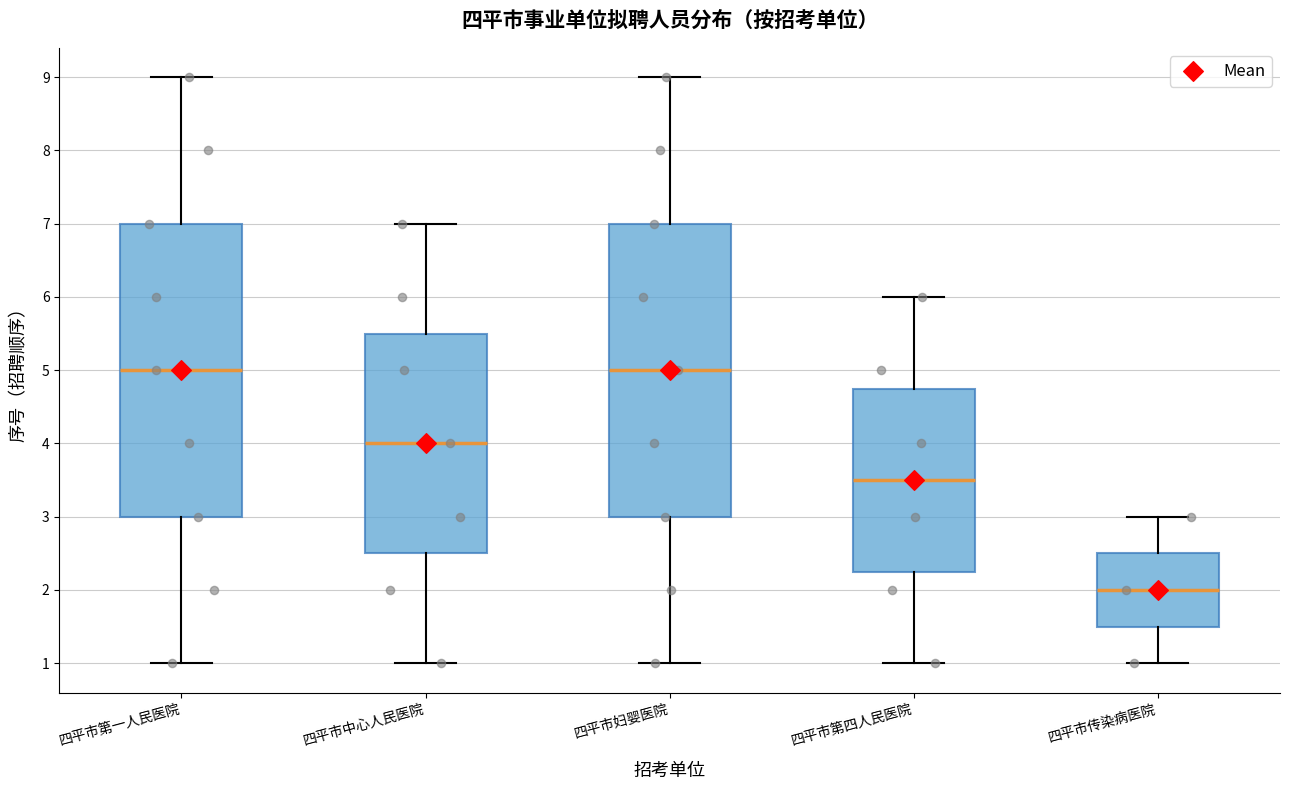

Reading left to right, transcribe this box plot: for each box, give where its median line is, the range the box spans, and where its two whiskers end, as read against the y-axis. The values are not printed on the chart, so give them approximately, as read against the axis.

四平市第一人民医院: median 5.0, box 3.0 to 7.0, whiskers 1.0 to 9.0
四平市中心人民医院: median 4.0, box 2.5 to 5.5, whiskers 1.0 to 7.0
四平市妇婴医院: median 5.0, box 3.0 to 7.0, whiskers 1.0 to 9.0
四平市第四人民医院: median 3.5, box 2.3 to 4.8, whiskers 1.0 to 6.0
四平市传染病医院: median 2.0, box 1.5 to 2.5, whiskers 1.0 to 3.0